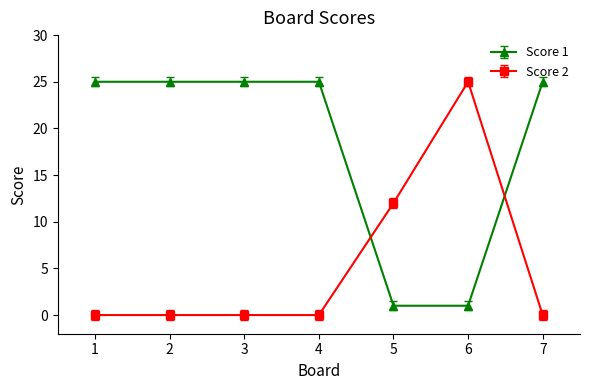

How many lines are shown in the chart?

2